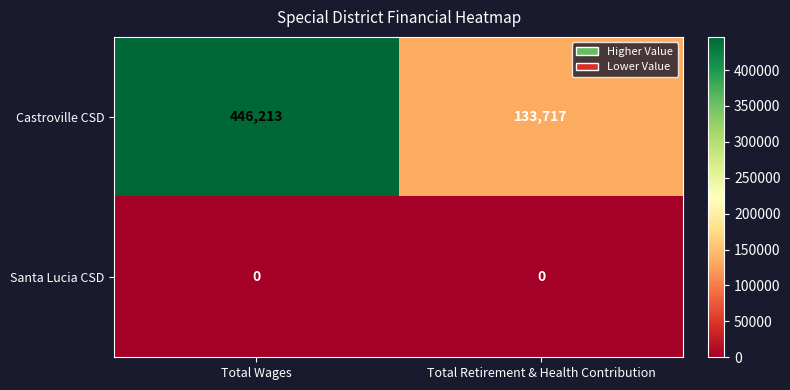

At which category is the sum across all series the highest?

Total Wages